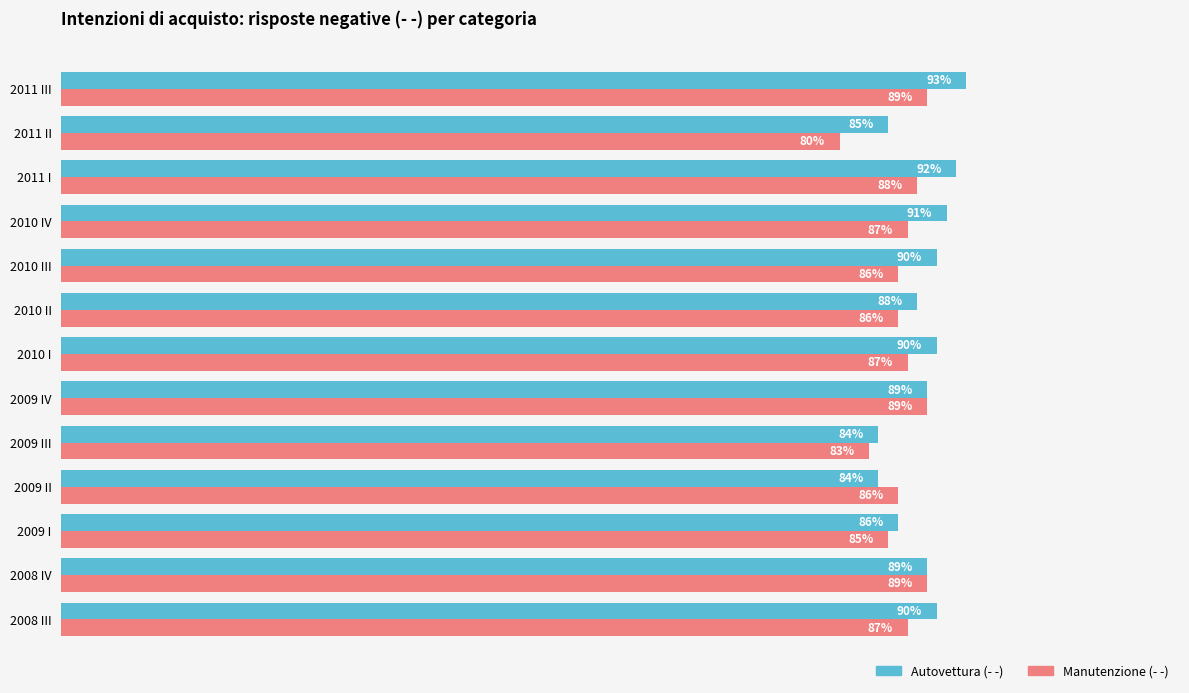

At which category is the sum across all series the highest?

2011 III